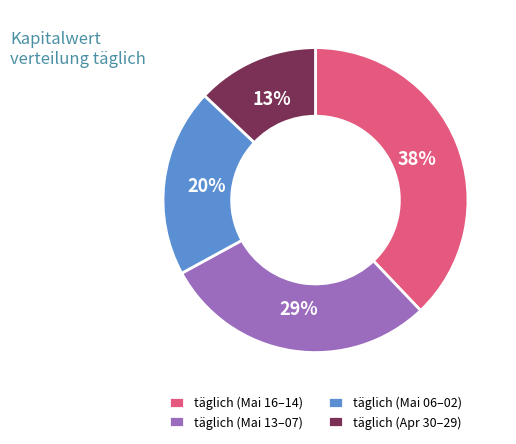

True or false: täglich (Mai 13–07) accounts for 29% of the total.

True